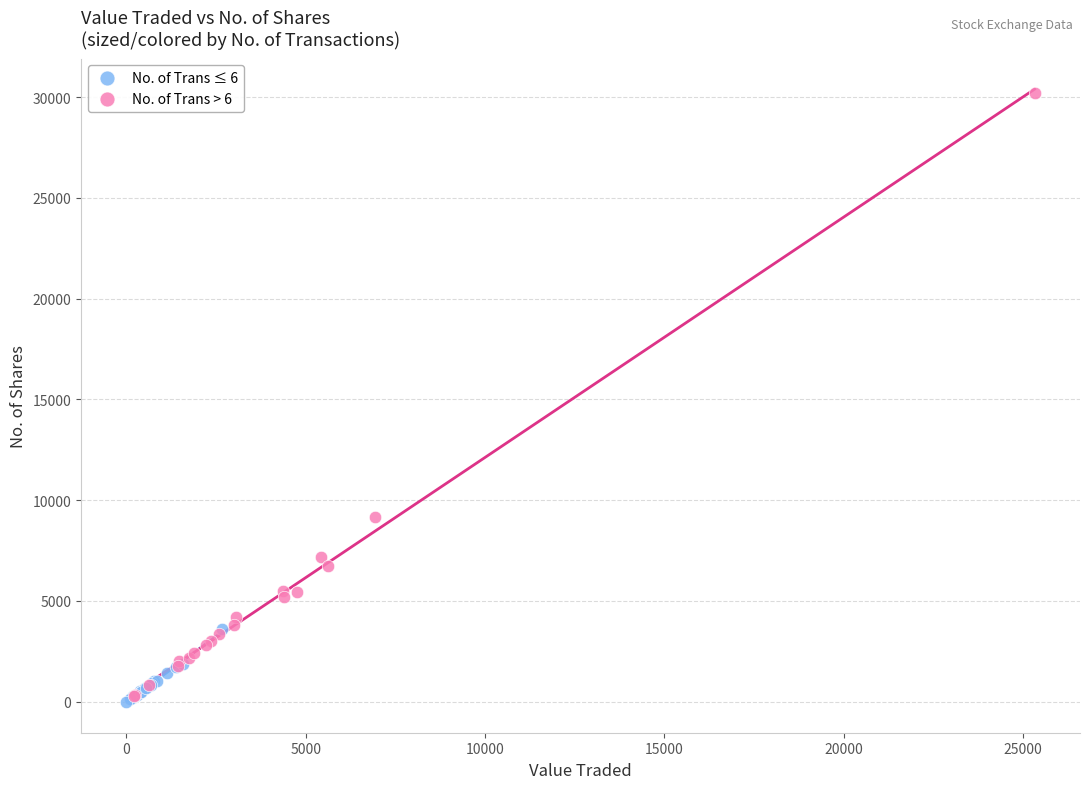

Which series contains the highest Y value?

No. of Trans > 6